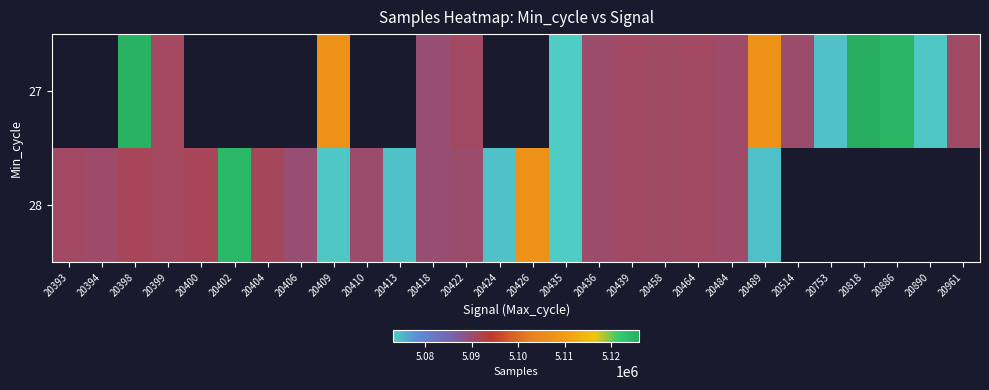

What is the smallest value displayed?

5073129.0